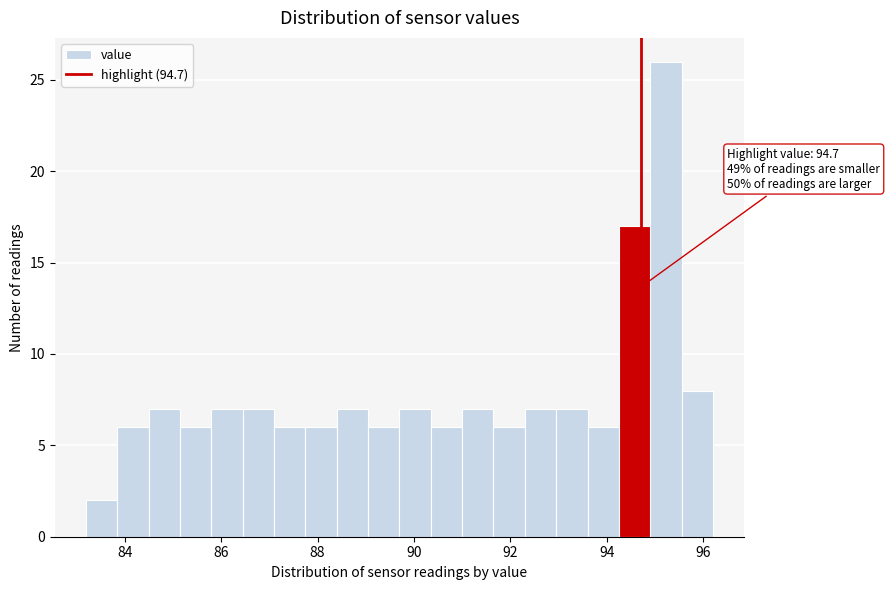

Read against the x-axis, roughly where is the centre of the tallest bar?

95.2